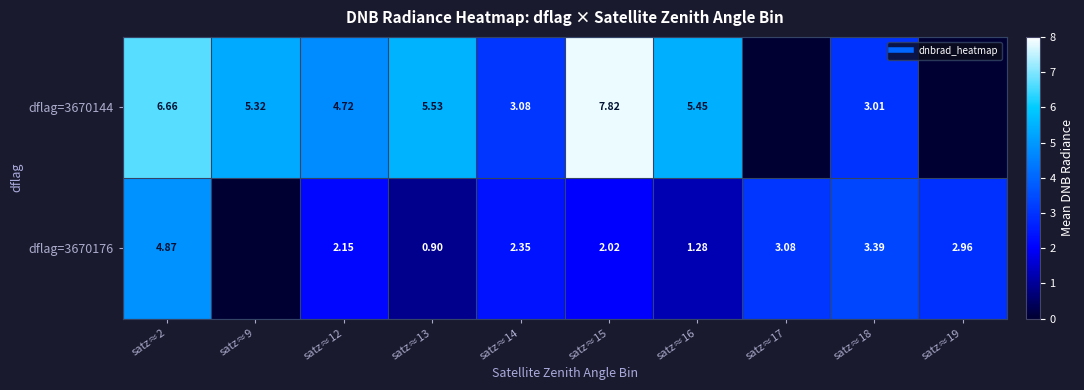

The dflag=3670176 series shows 4.6 at satz≈19. True or false?

False